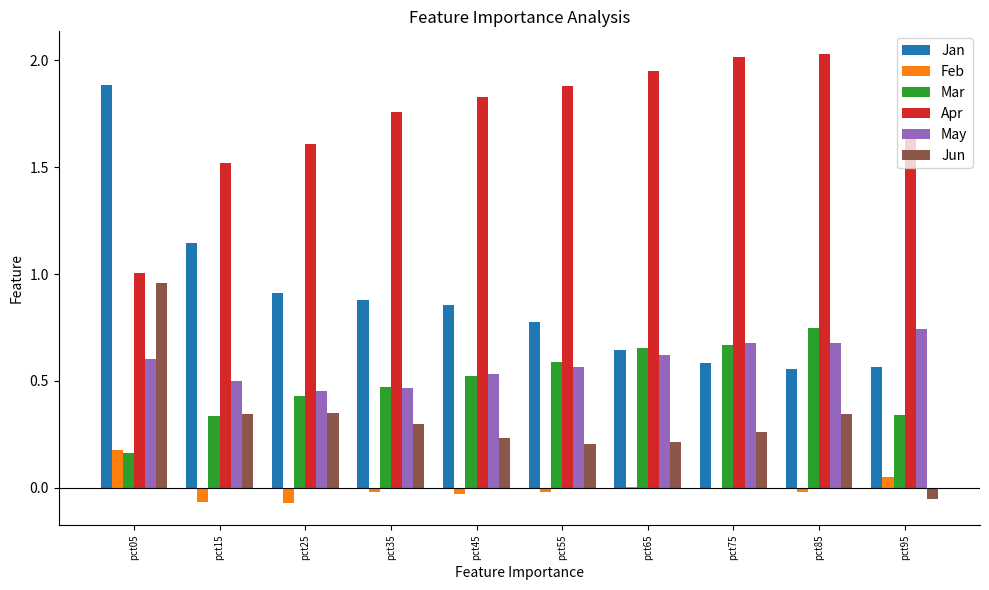

Which series has the largest total across all categories?

Apr